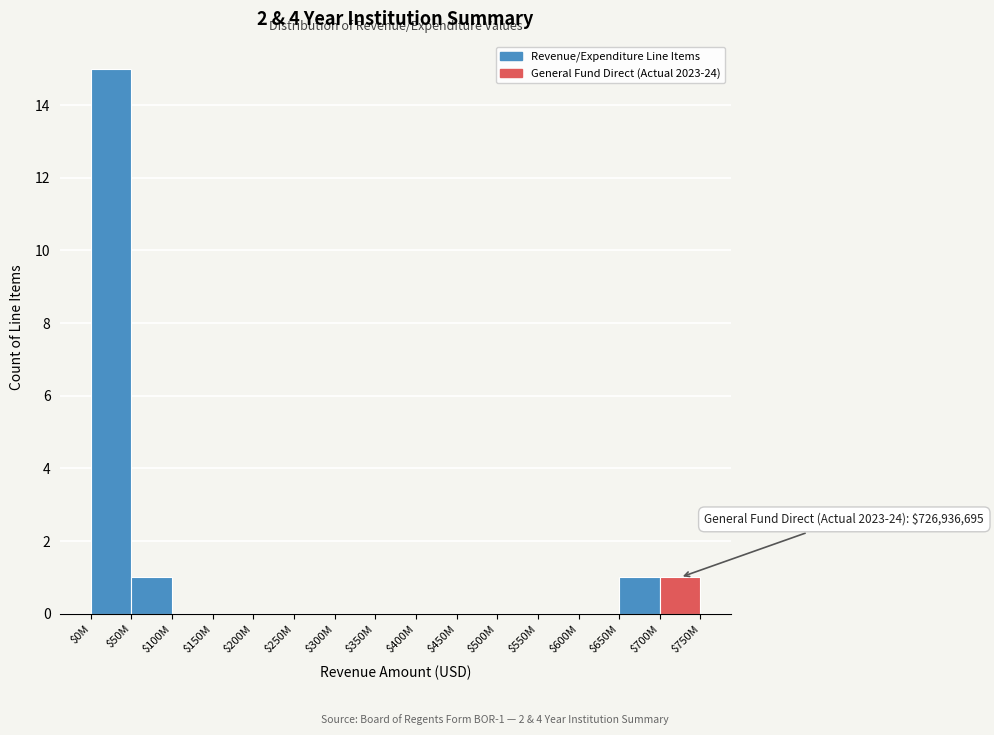

What is the sum of all values?

18